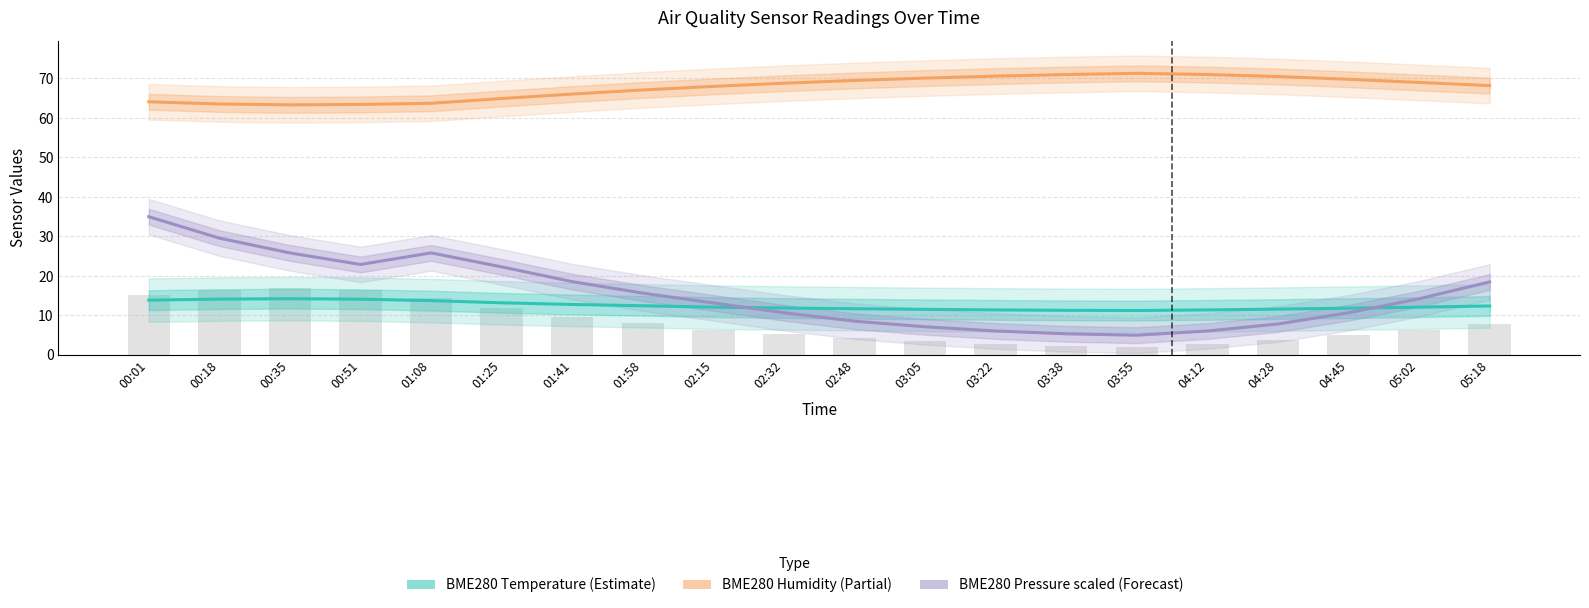

At which label does BME280 Humidity reach its minimum?

00:35